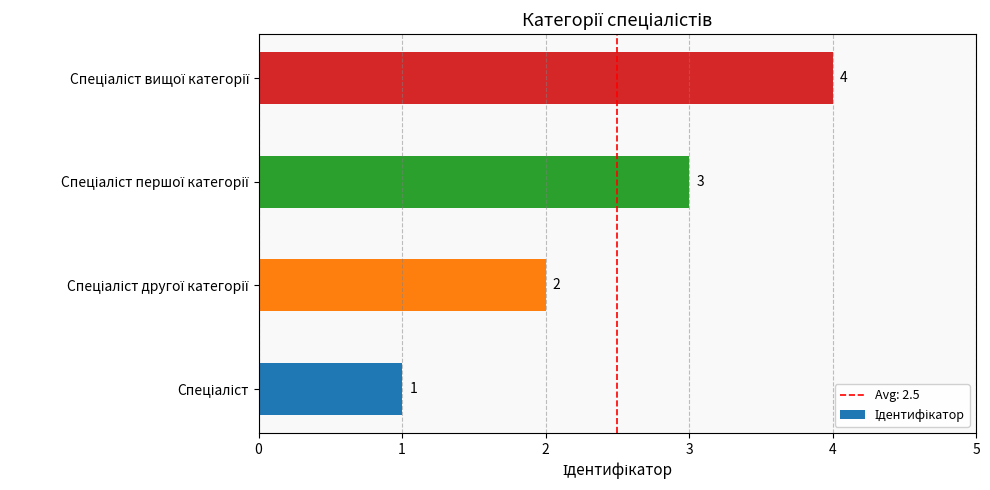

What is the difference between the maximum and minimum values?

3